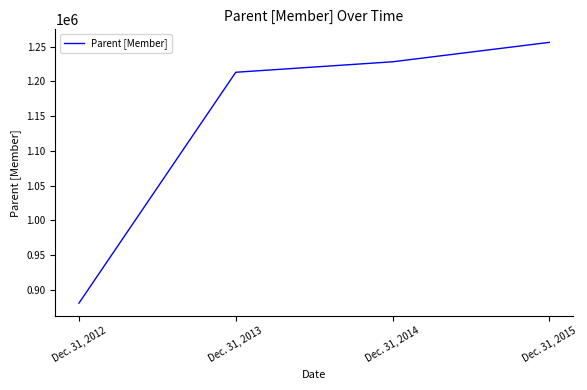

Count the number of data series in this chart.

1